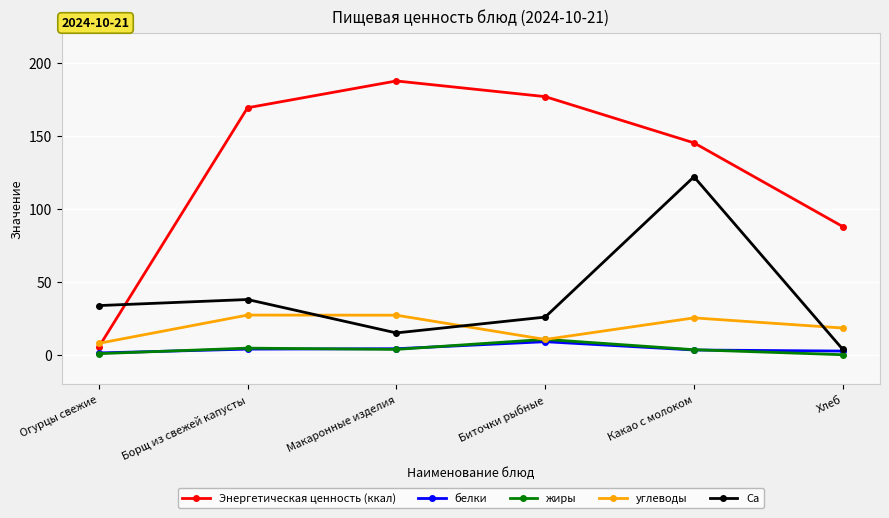

What is the greatest value displayed?

187.5